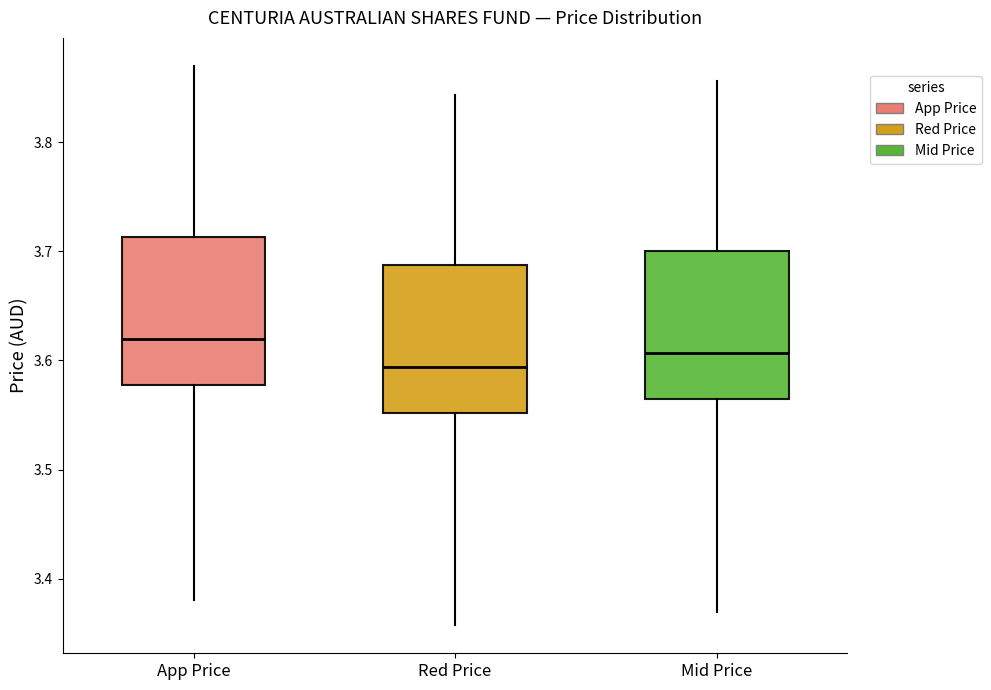

Which box has the lowest median line?

Red Price